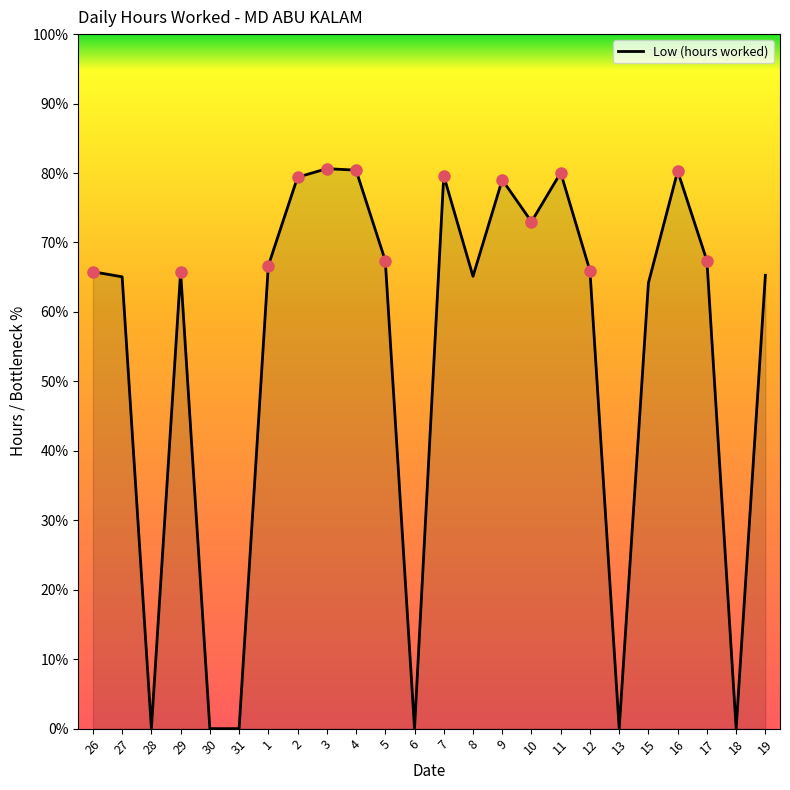

List the labels in order of value, largest first.

3, 4, 16, 11, 7, 2, 9, 10, 5, 17, 1, 12, 26, 29, 19, 8, 27, 15, 28, 30, 31, 6, 13, 18